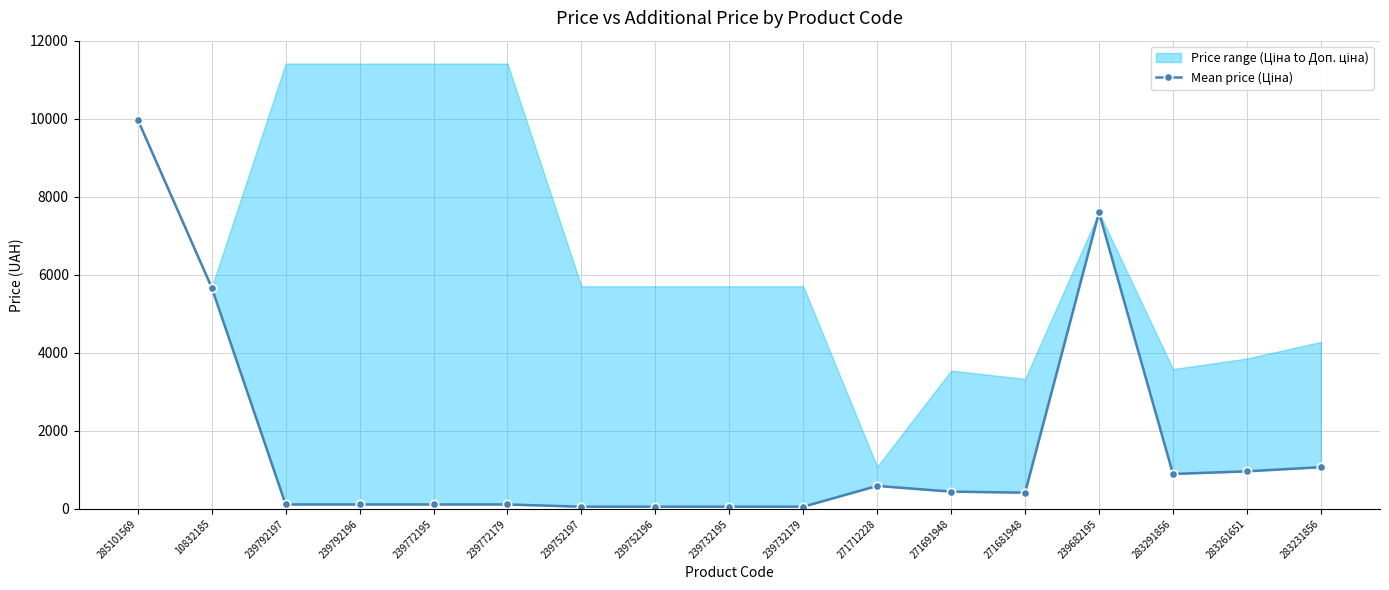

At which category does the chart reach its peak across all series?

285101569